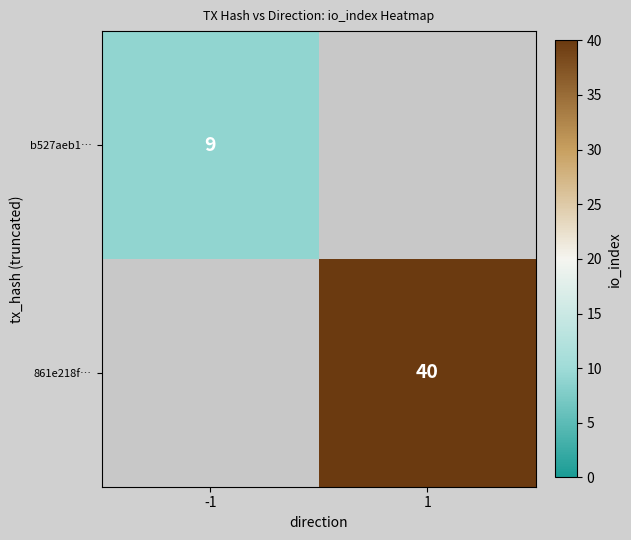

The value of b527aeb1… at -1 is 9. True or false?

True